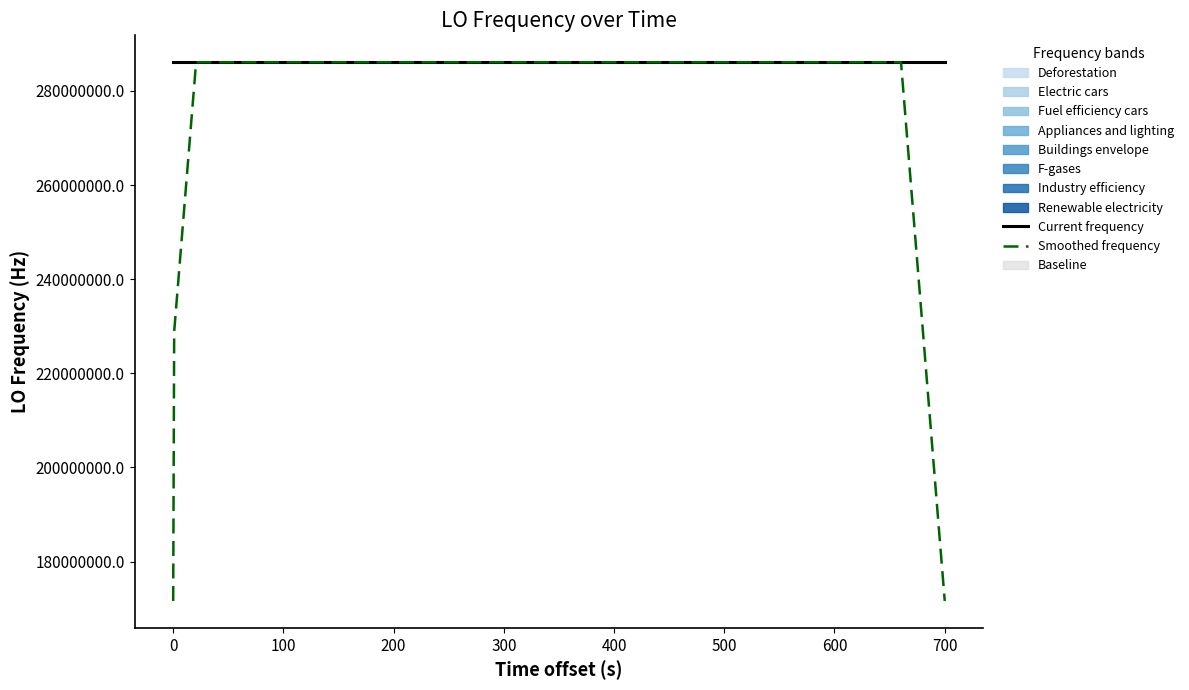

The Smoothed frequency series shows 178071935.5 at 21. True or false?

False